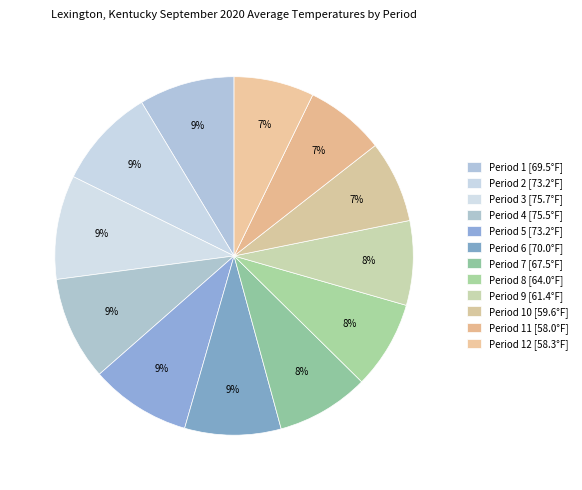

Which slice is the largest?

Period 3